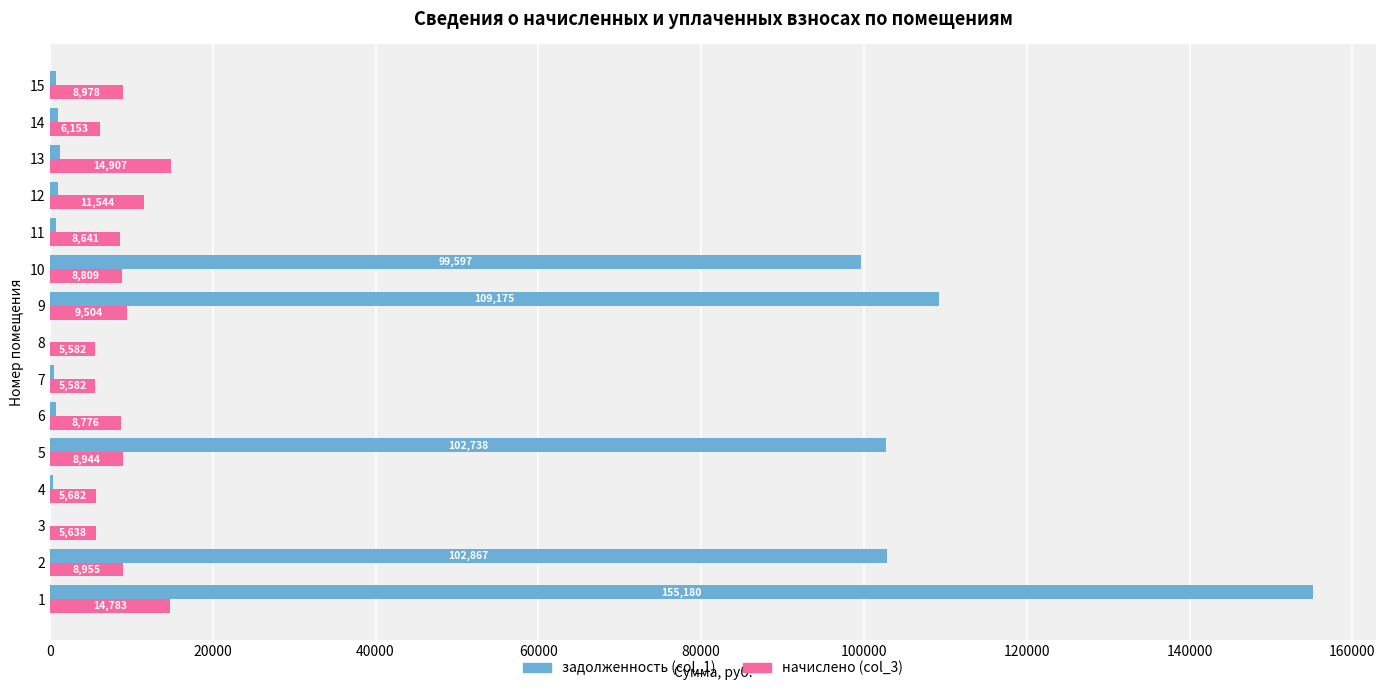

Is it true that начислено (col_3) equals 8944.0 at 5?

True